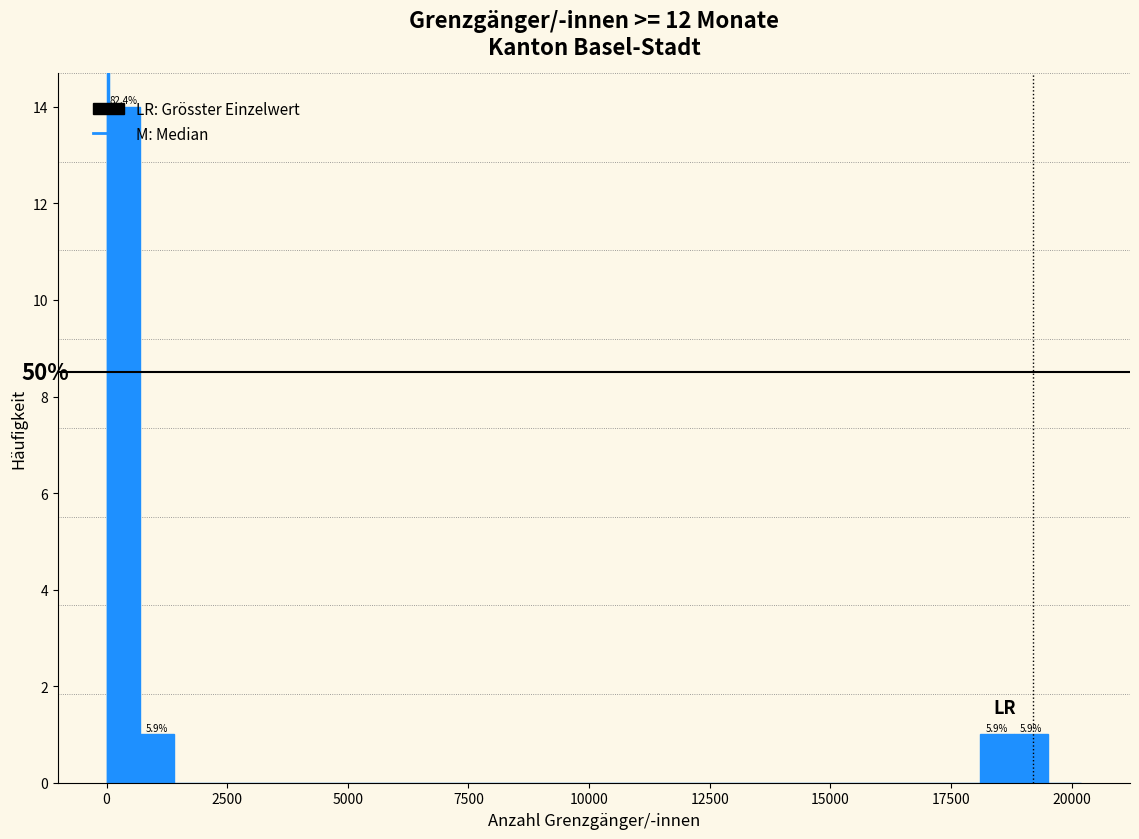

Around what value on the x-axis is the tallest bar? Give the approximate position of its centre, as read against the axis.

500